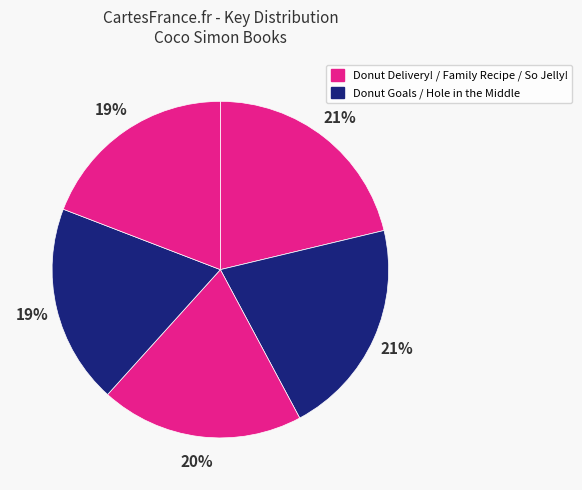

Count the number of slices in the pie.

5